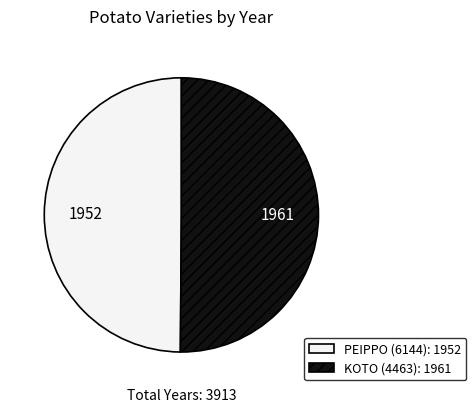

True or false: PEIPPO (6144) accounts for 64% of the total.

False